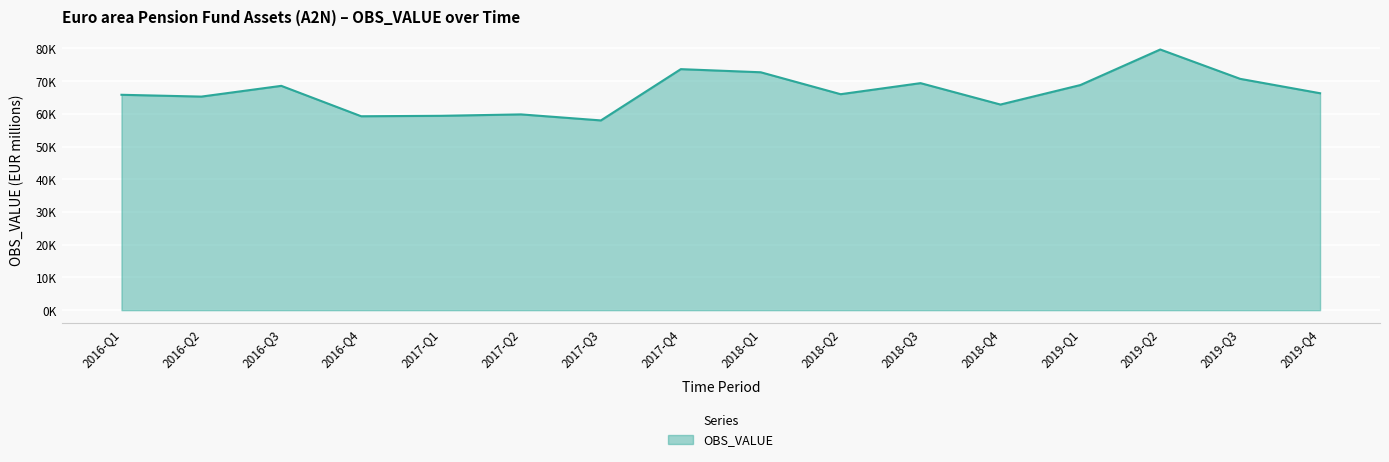

What is the change in value from 2016-Q4 to 2018-Q3?

+10118.3